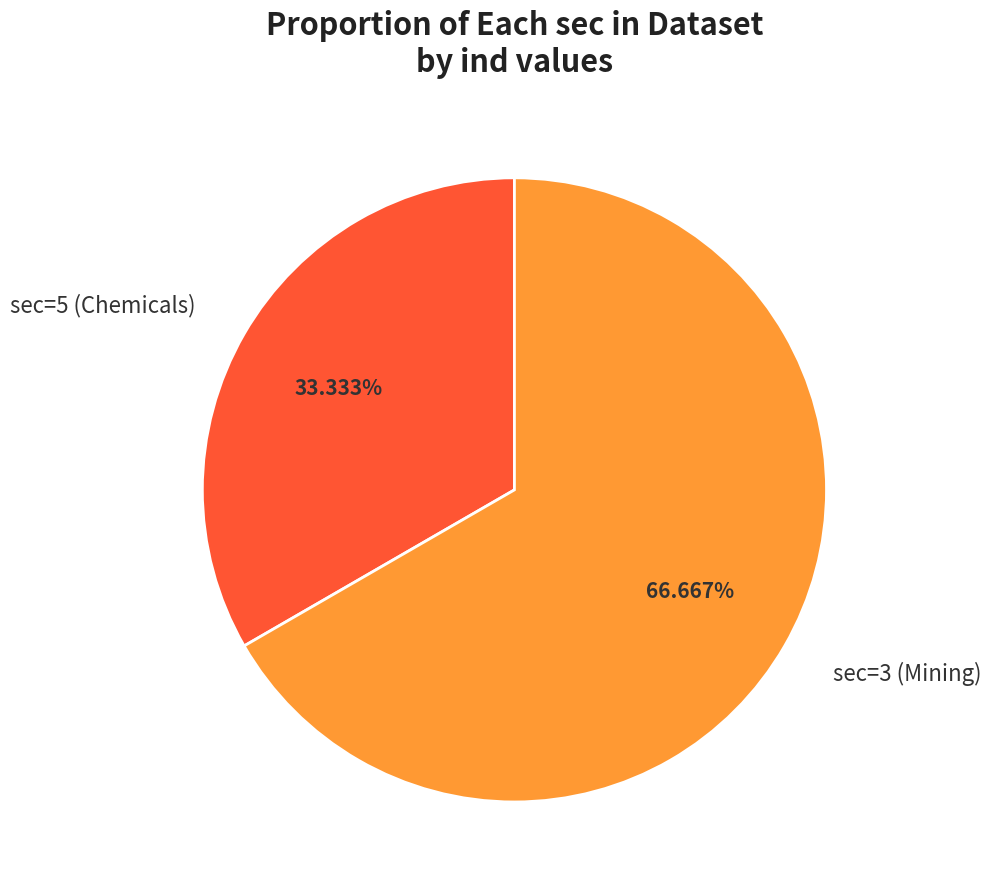

To the nearest percent, what portion does sec=3 (Mining) represent?

67%